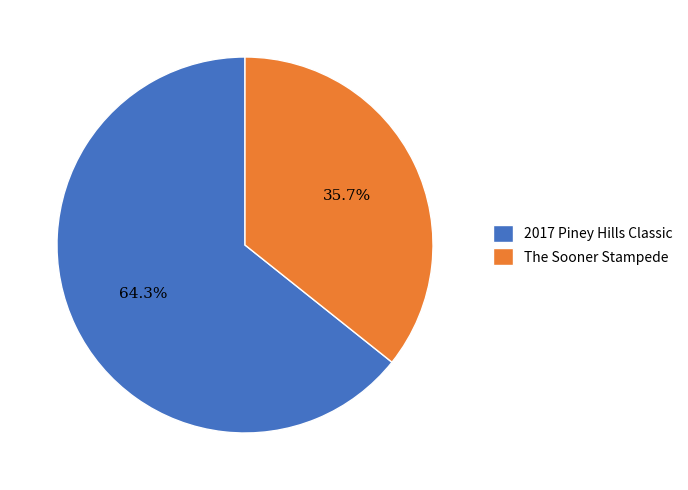

To the nearest percent, what is the difference between the largest and smallest slice percentages?

29%